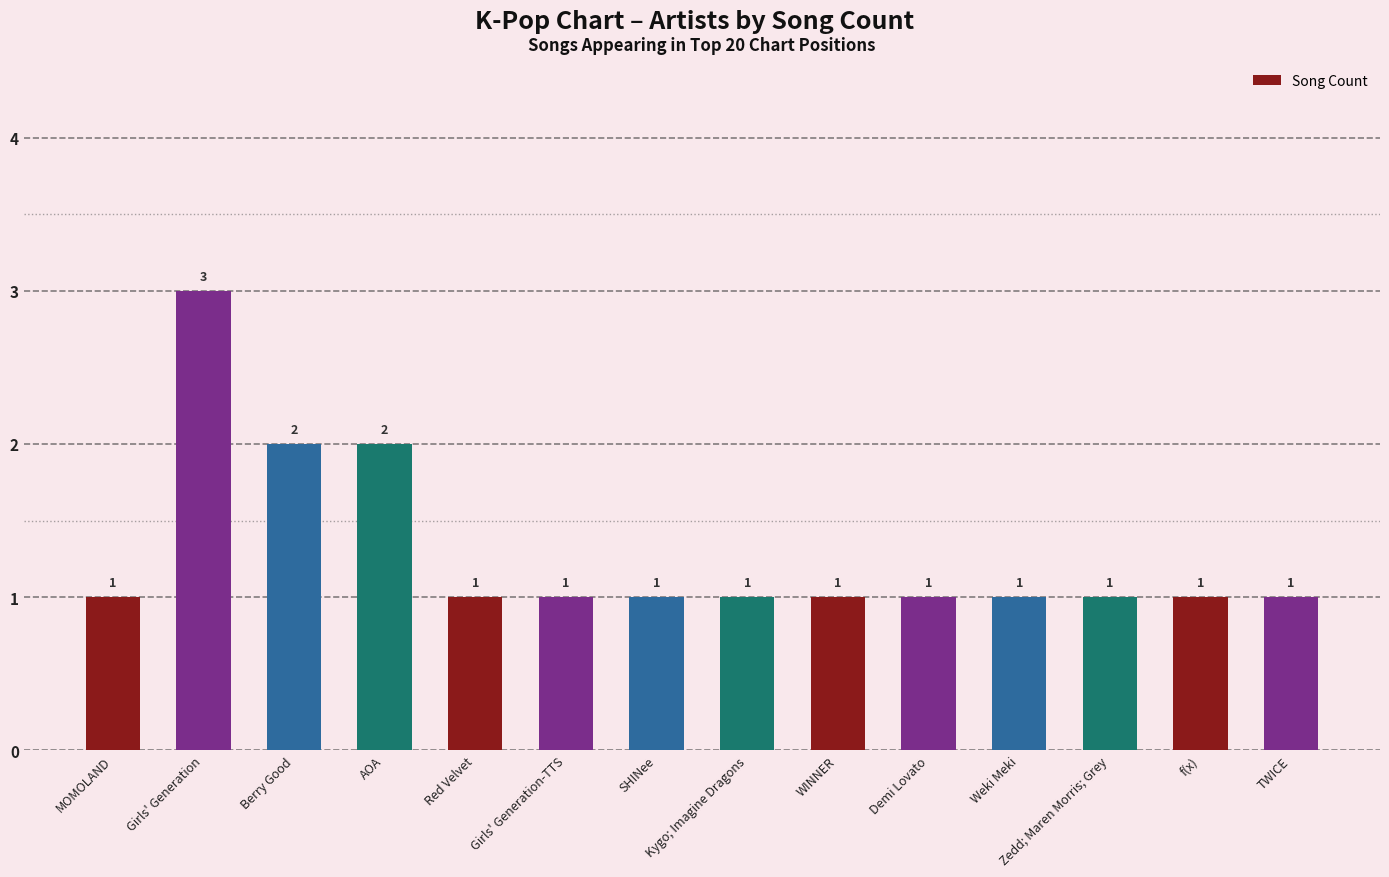

Is it true that the value at SHINee is 1?

True